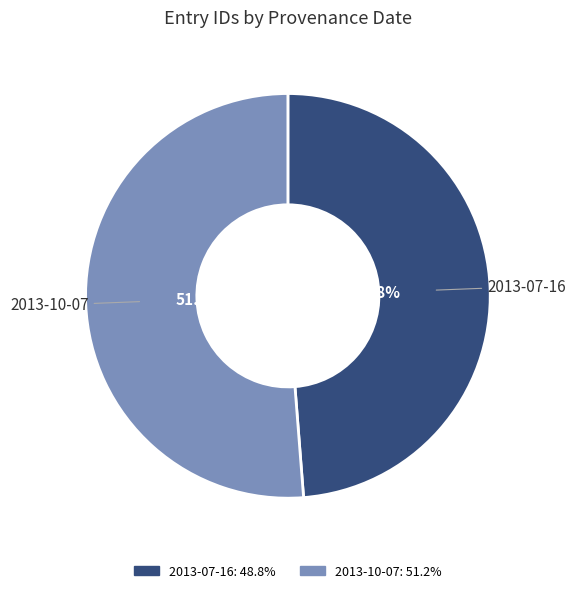

To the nearest percent, what is the combined percentage of 2013-07-16 and 2013-10-07?

100%